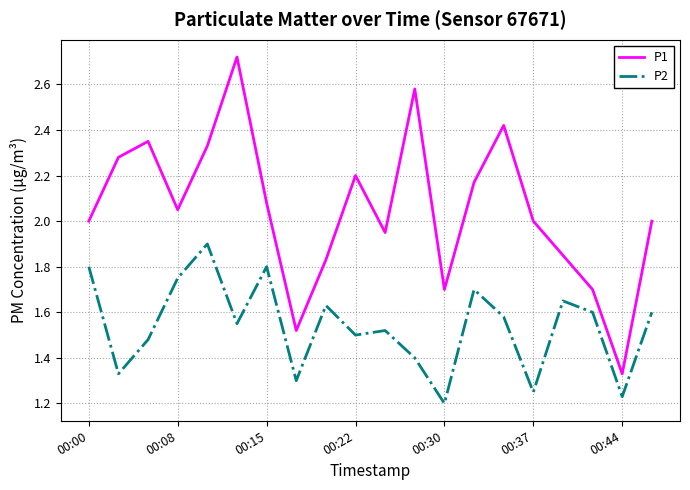

Which series has the widest spread of values?

P1